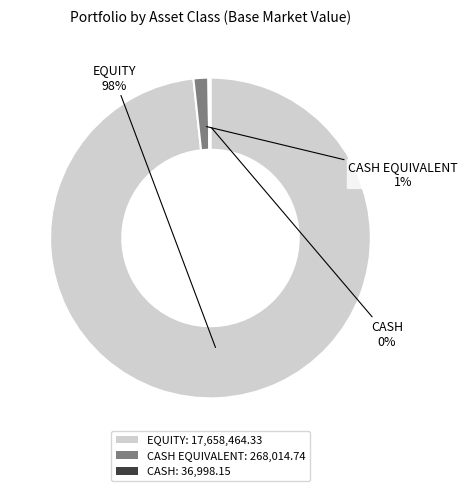

True or false: CASH EQUIVALENT: 268,014.74 accounts for 1% of the total.

True